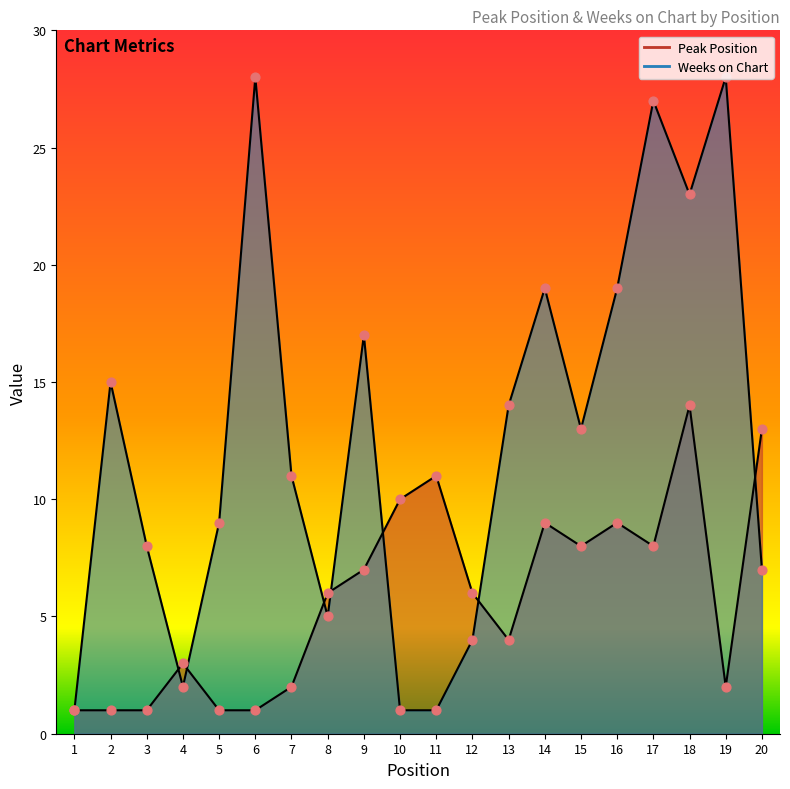

What are all the series names shown in the legend?

Peak Position, Weeks on Chart